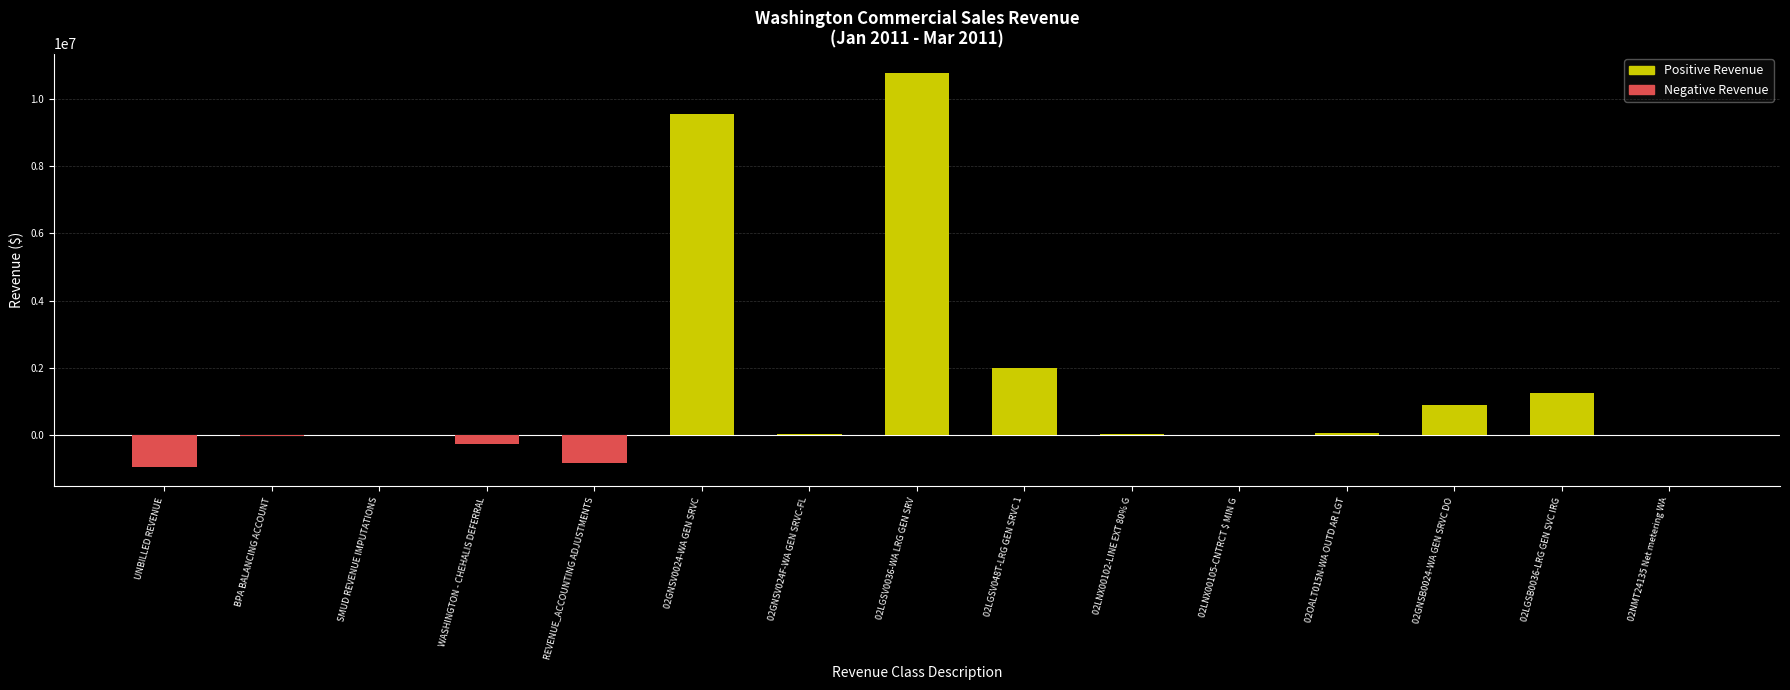

Approximately how many times larger is the value at 02GNSV0024-WA GEN SRVC compared to 02LGSB0036-LRG GEN SVC IRG?

7.7